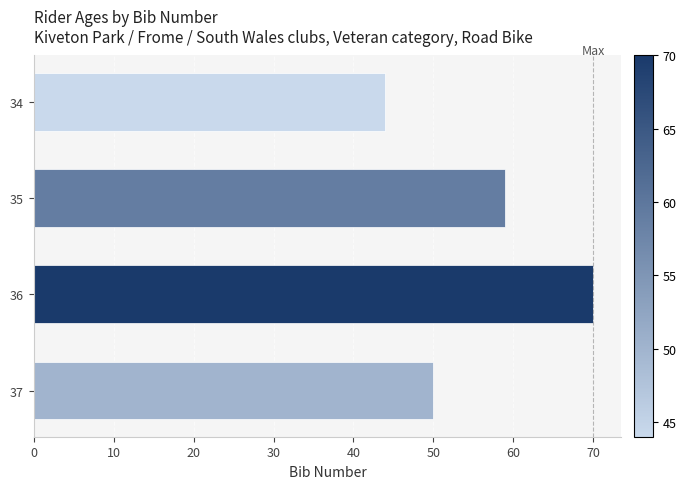

What is the maximum value shown in the chart?

70